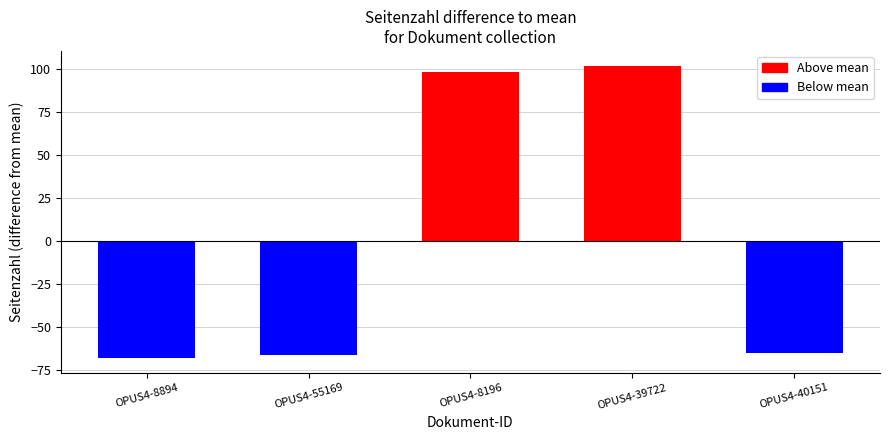

Between OPUS4-8196 and OPUS4-39722, which is larger?

OPUS4-39722